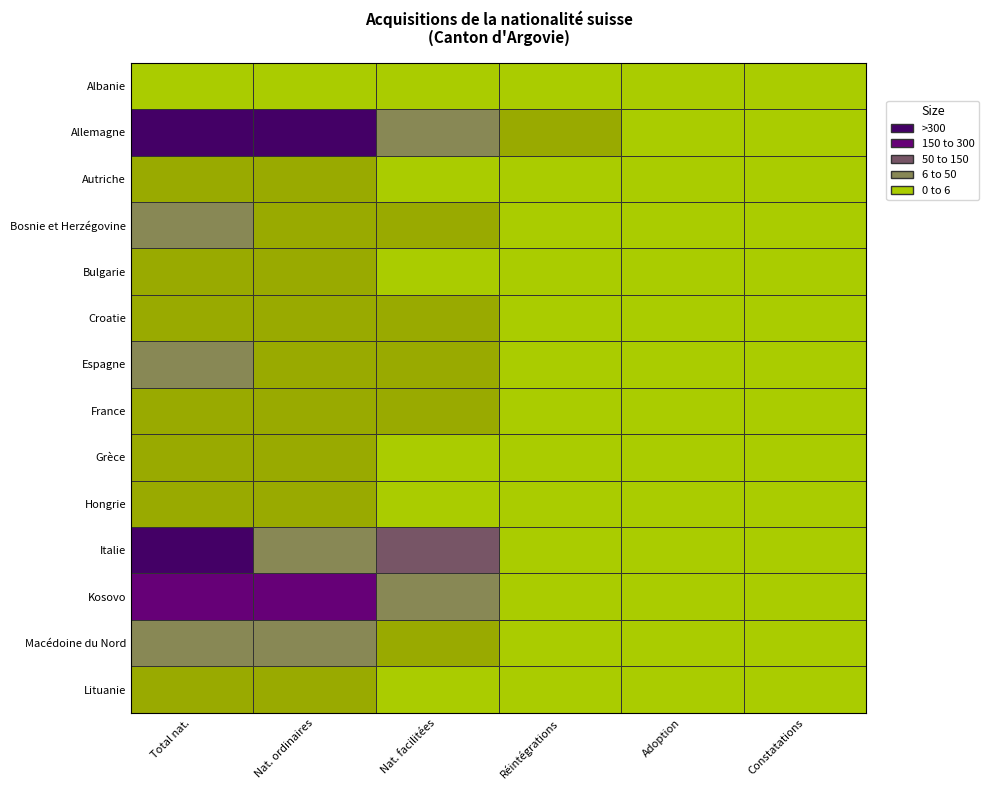

The Allemagne series shows 615 at 1. True or false?

True